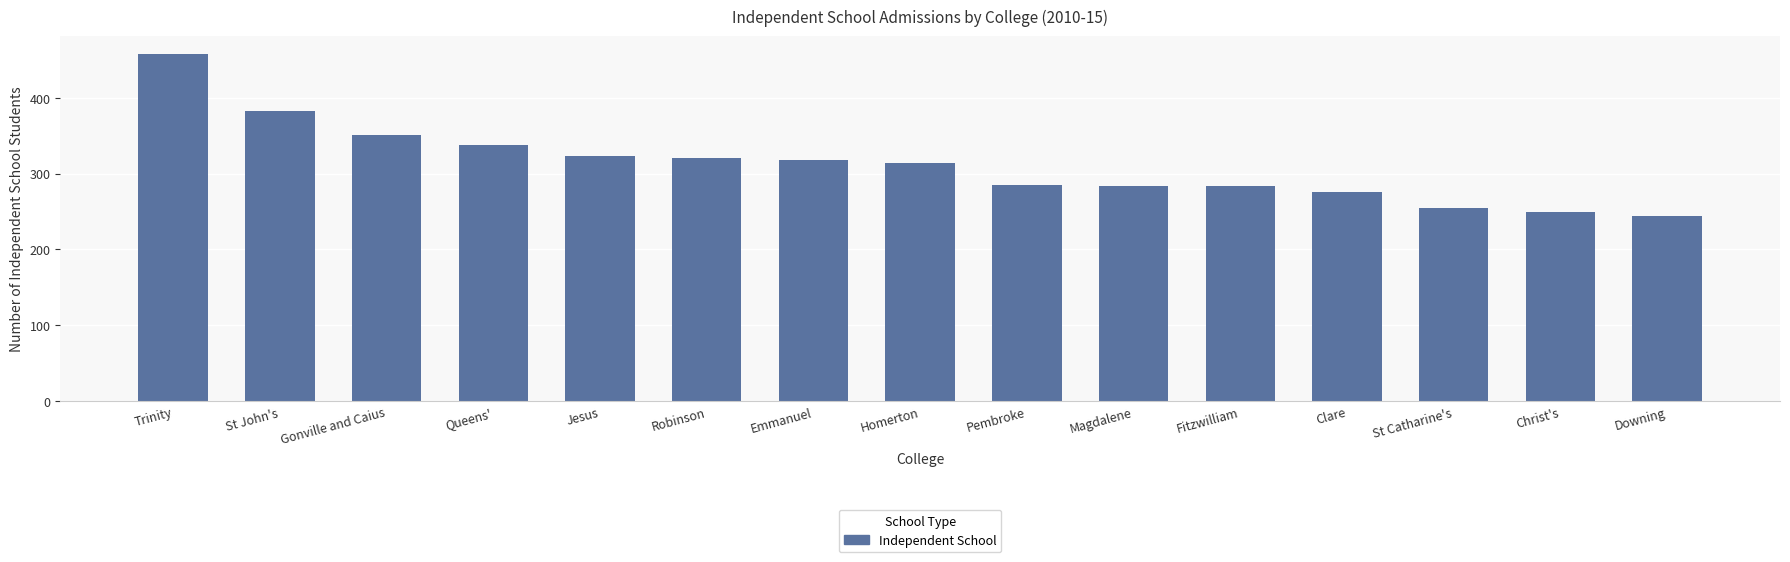

Which category has the highest value across all series?

Trinity